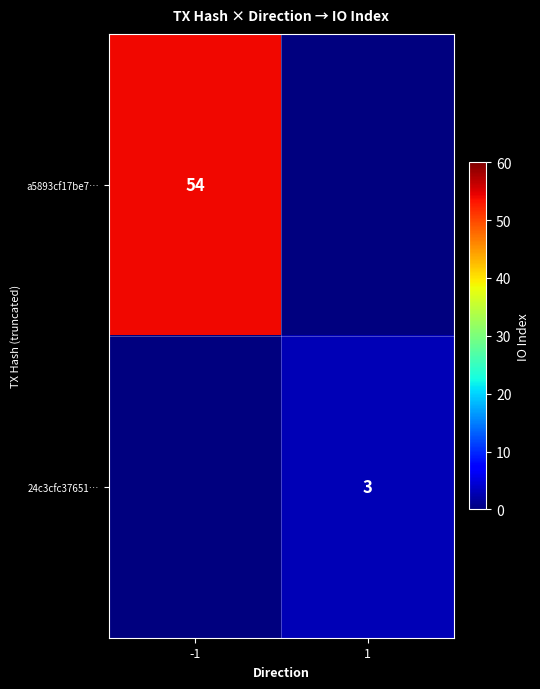

Is it true that a5893cf17be7… equals 72 at -1?

False